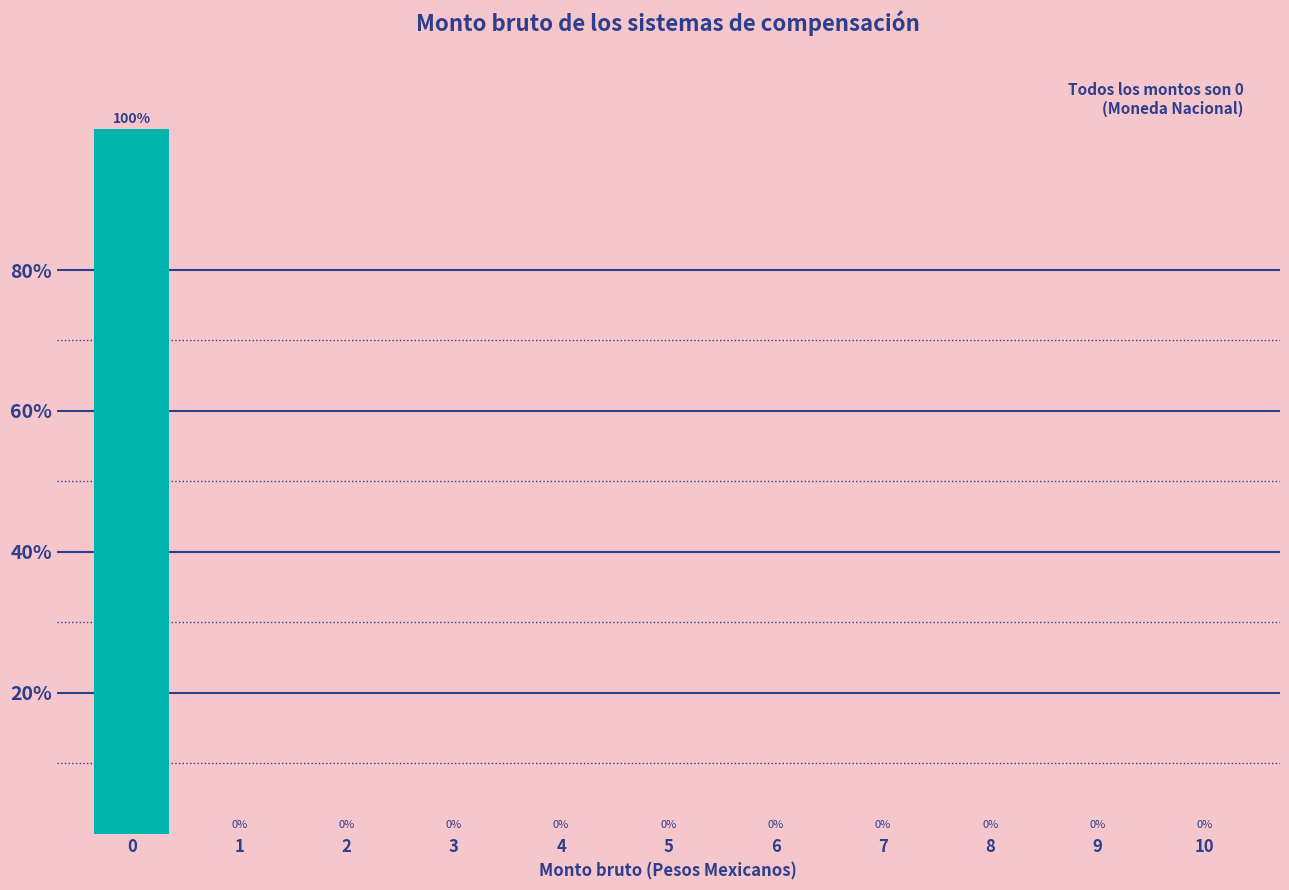

Reading left to right, extract all data points from this chart.

0=100	1=0	2=0	3=0	4=0	5=0	6=0	7=0	8=0	9=0	10=0